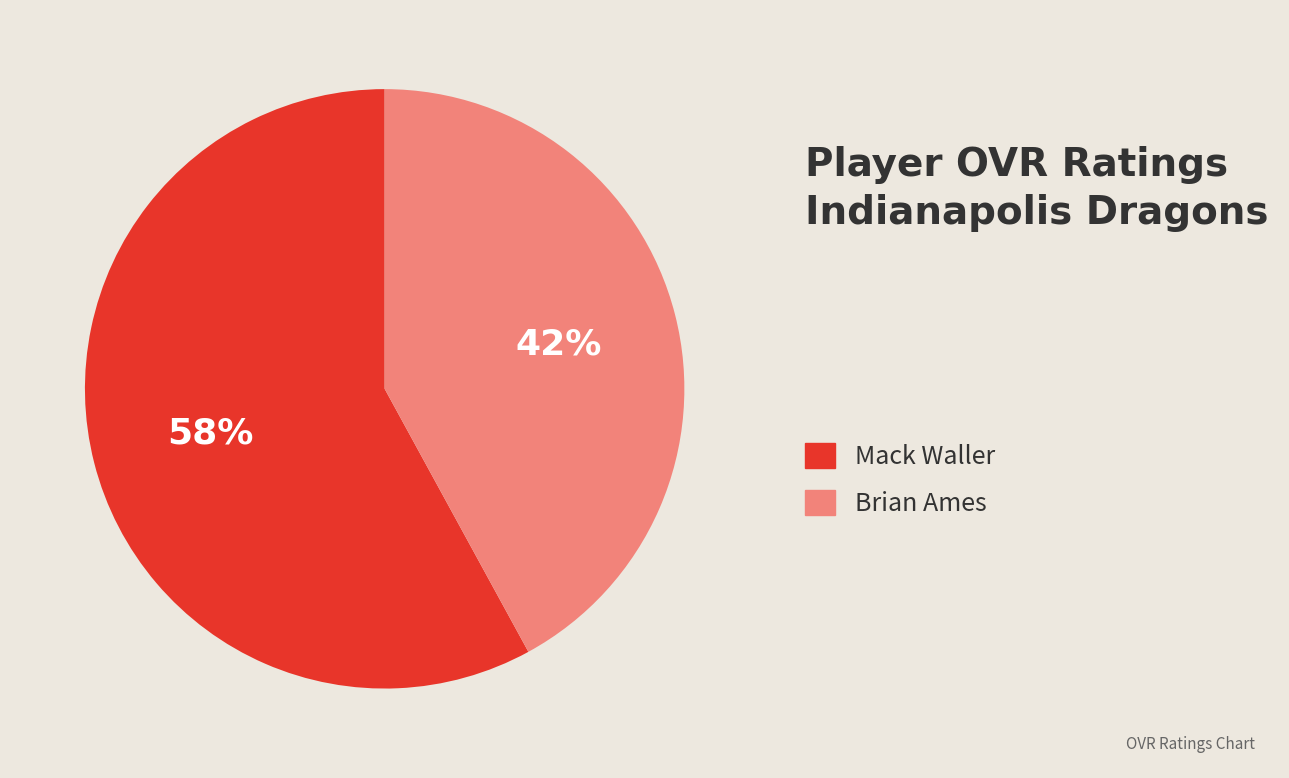

To the nearest percent, what is the average slice percentage?

50%